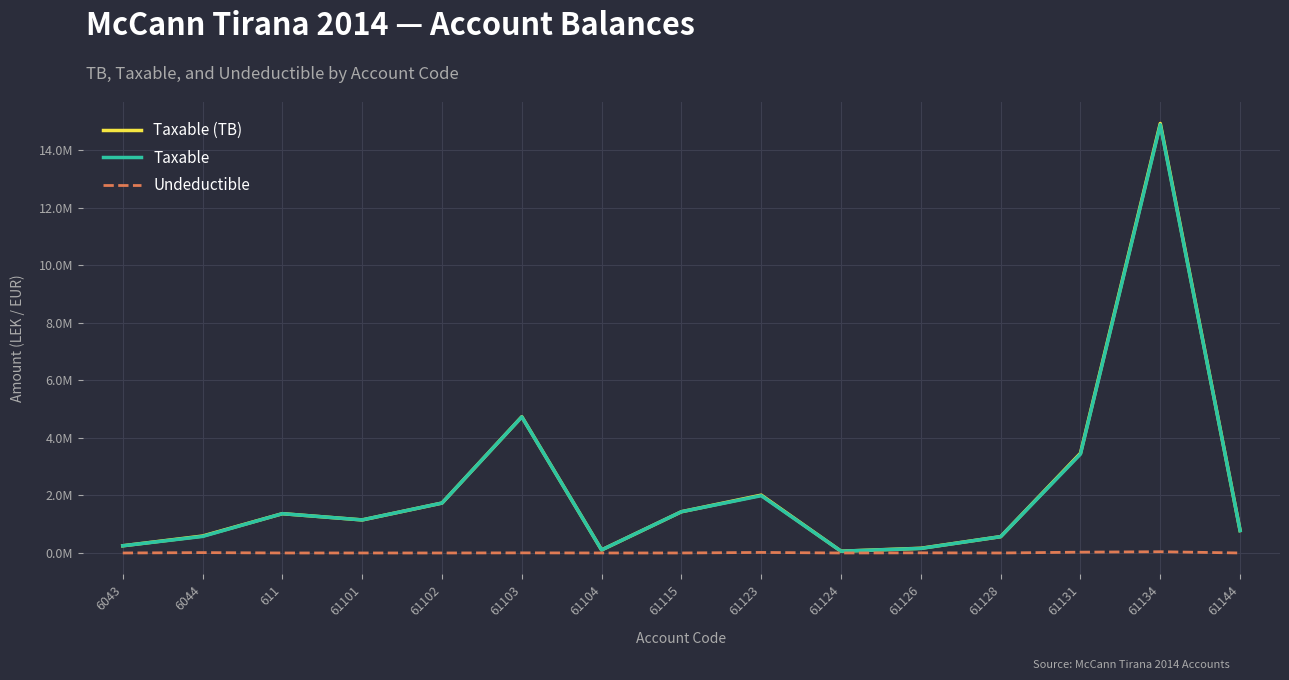

Is this an area chart (filled region under the line)?

No